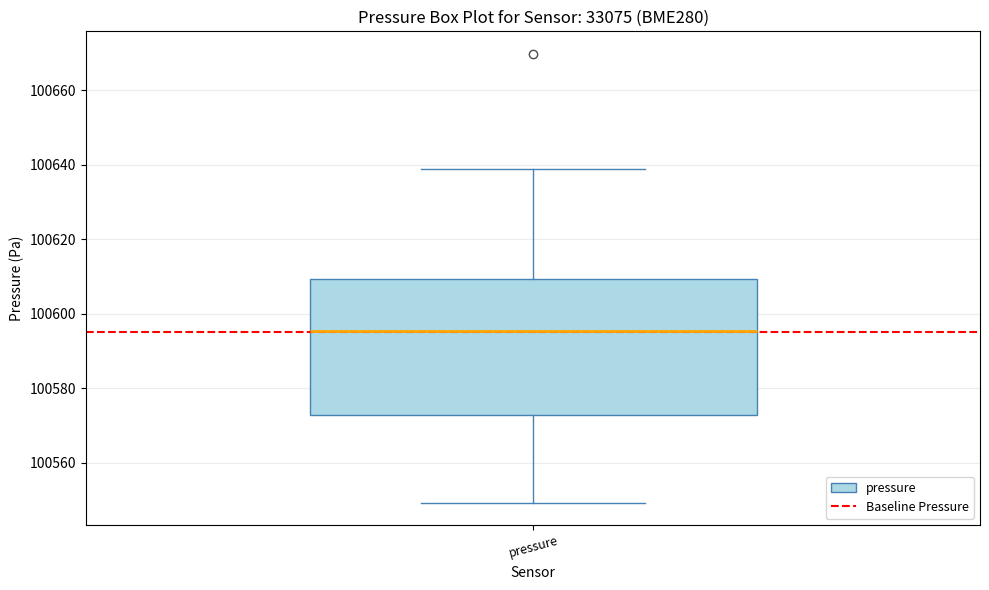

Read this box plot against the y-axis: the position of the median line, the range covered by the box, and the ends of both whiskers. The values are not printed on the chart, so give them approximately, as read against the axis.

median 100596, box 100572 to 100610, whiskers 100550 to 100638